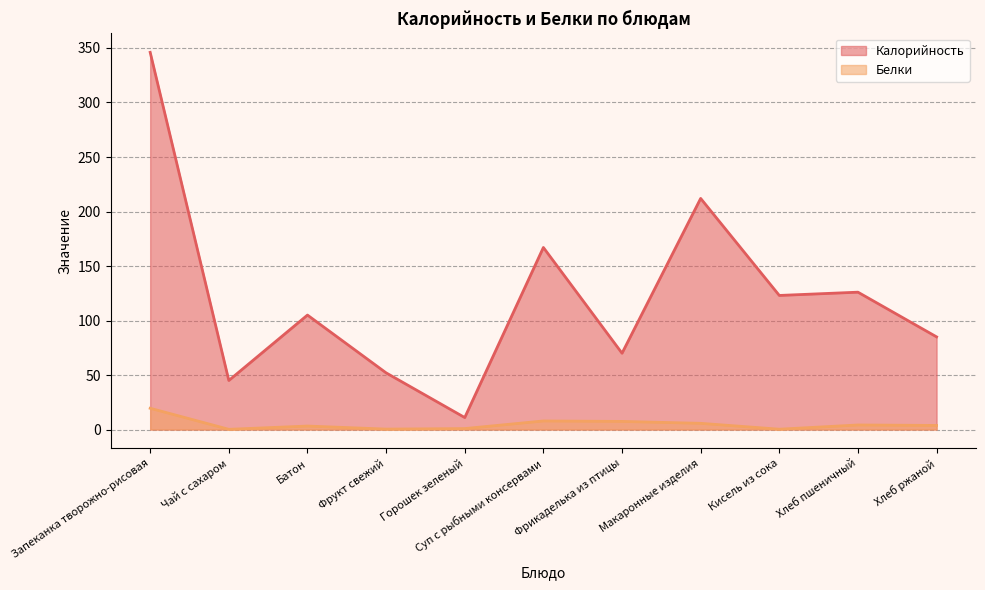

Reading right to left, transcribe all the data shown in this chart.

Калорийность: Хлеб ржаной=85.0	Хлеб пшеничный=126.0	Кисель из сока=123.0	Макаронные изделия=212.0	Фрикаделька из птицы=70.0	Суп с рыбными консервами=167.0	Горошек зеленый=11.0	Фрукт свежий=52.0	Батон=105.0	Чай с сахаром=45.0	Запеканка творожно-рисовая=346.0
Белки: Хлеб ржаной=3.8	Хлеб пшеничный=4.2	Кисель из сока=0.3	Макаронные изделия=5.7	Фрикаделька из птицы=7.5	Суп с рыбными консервами=7.9	Горошек зеленый=0.9	Фрукт свежий=0.4	Батон=3.2	Чай с сахаром=0.2	Запеканка творожно-рисовая=19.5